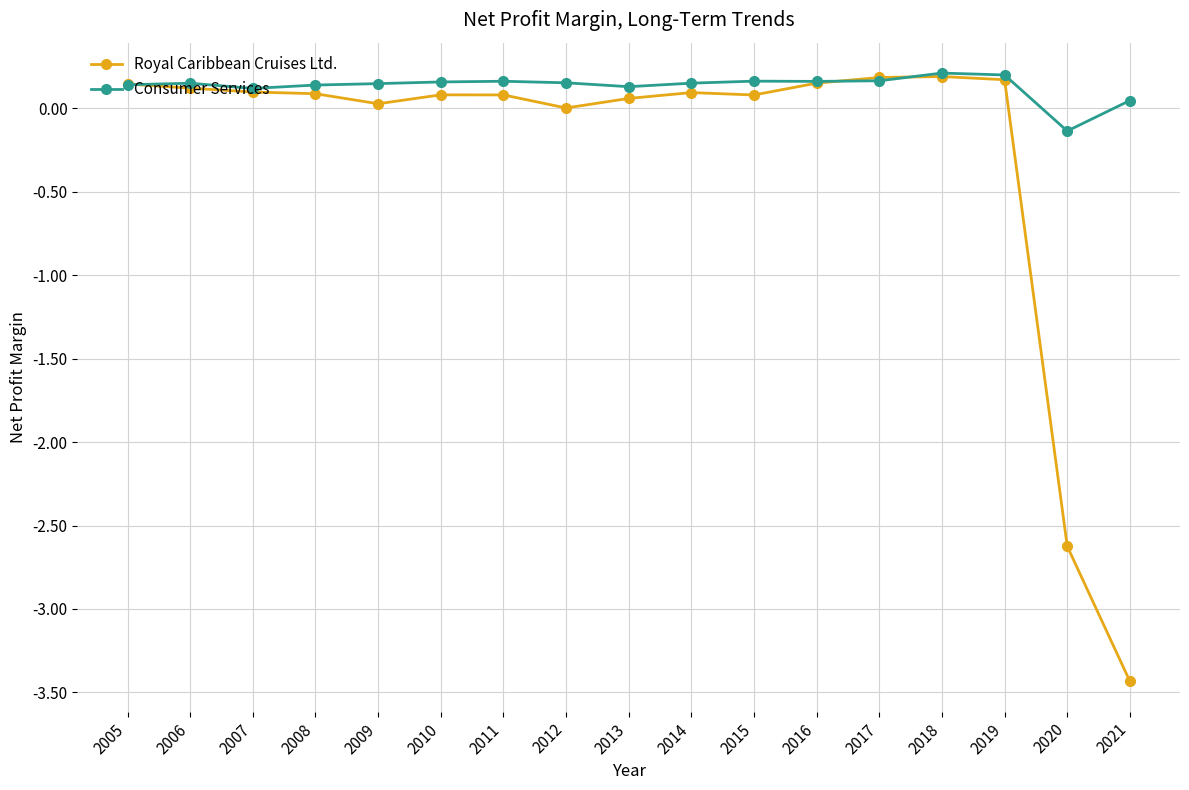

True or false: Consumer Services has a value of 0.2 at 2010.

True